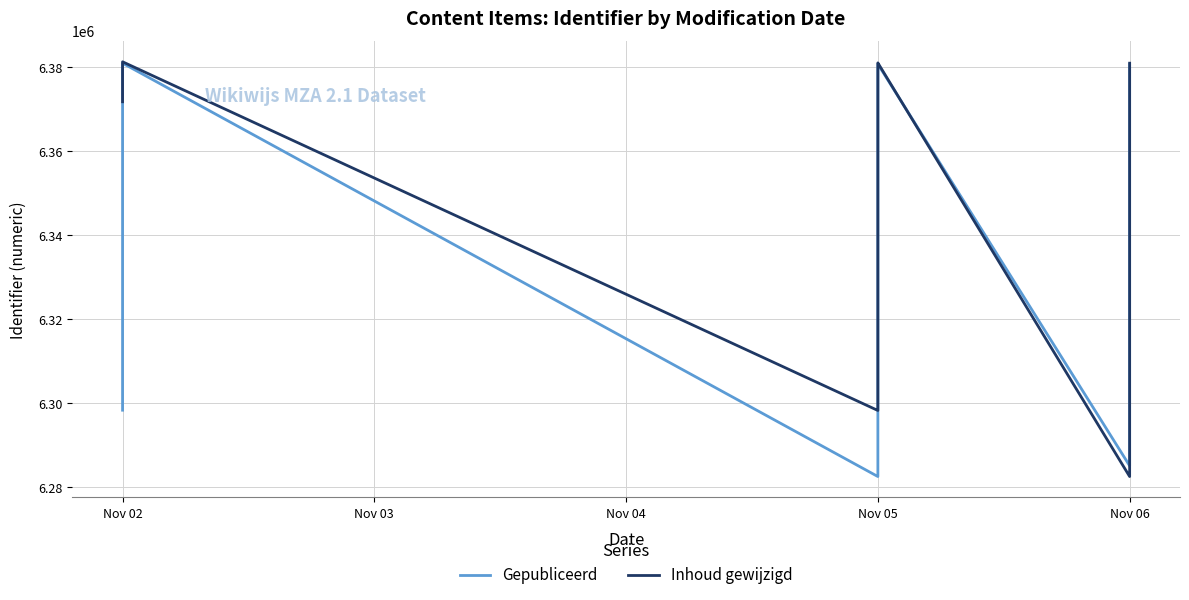

What are all the series names shown in the legend?

Gepubliceerd, Inhoud gewijzigd